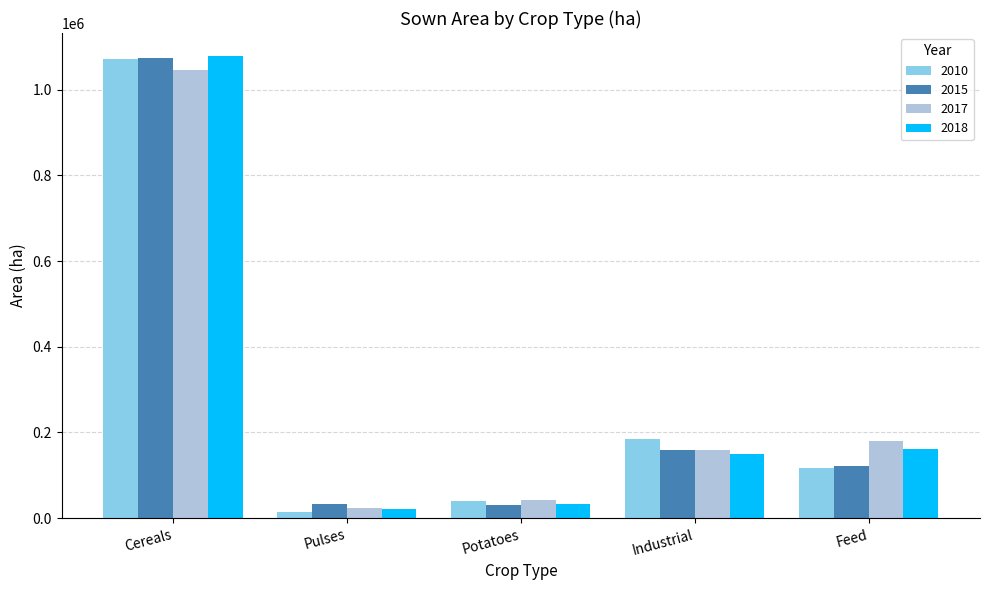

True or false: 2015 has a value of 122416 at Feed.

True